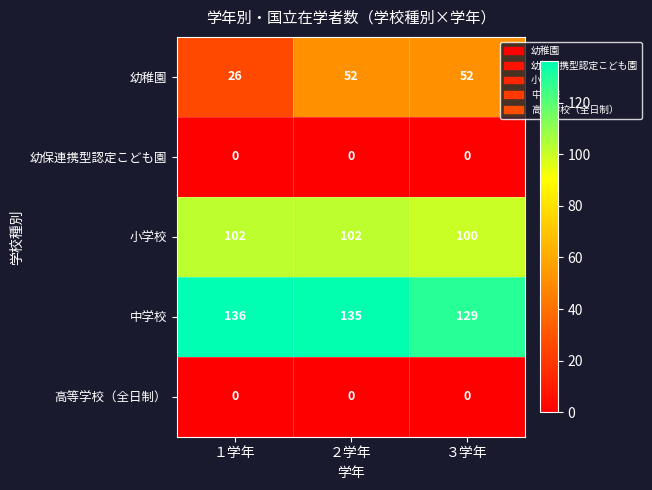

What is the difference between the highest and lowest values at ２学年?

135